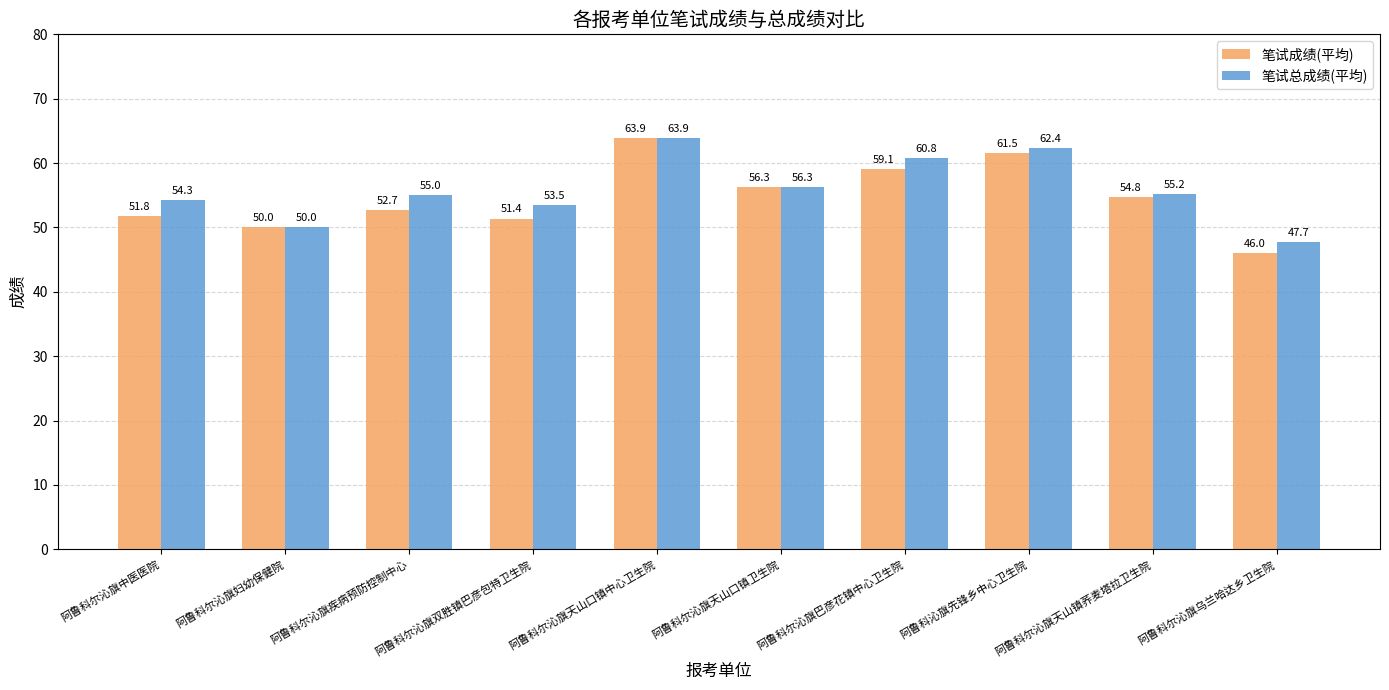

Rank the series at 阿鲁科沁旗先锋乡中心卫生院 from lowest to highest value.

笔试成绩(平均), 笔试总成绩(平均)